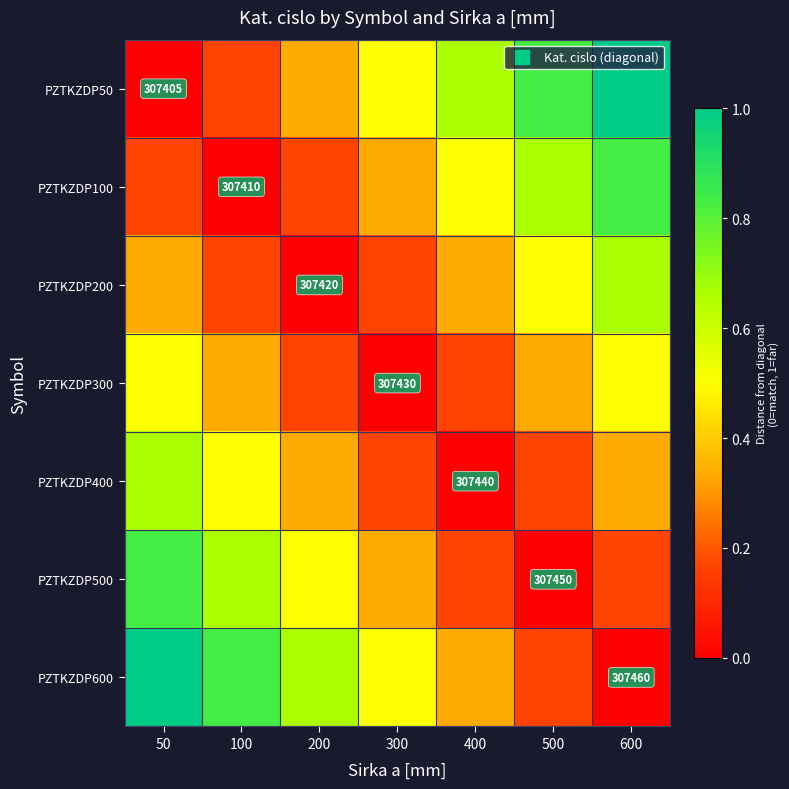

What is the approximate value of PZTKZDP50 at 200?

0.3